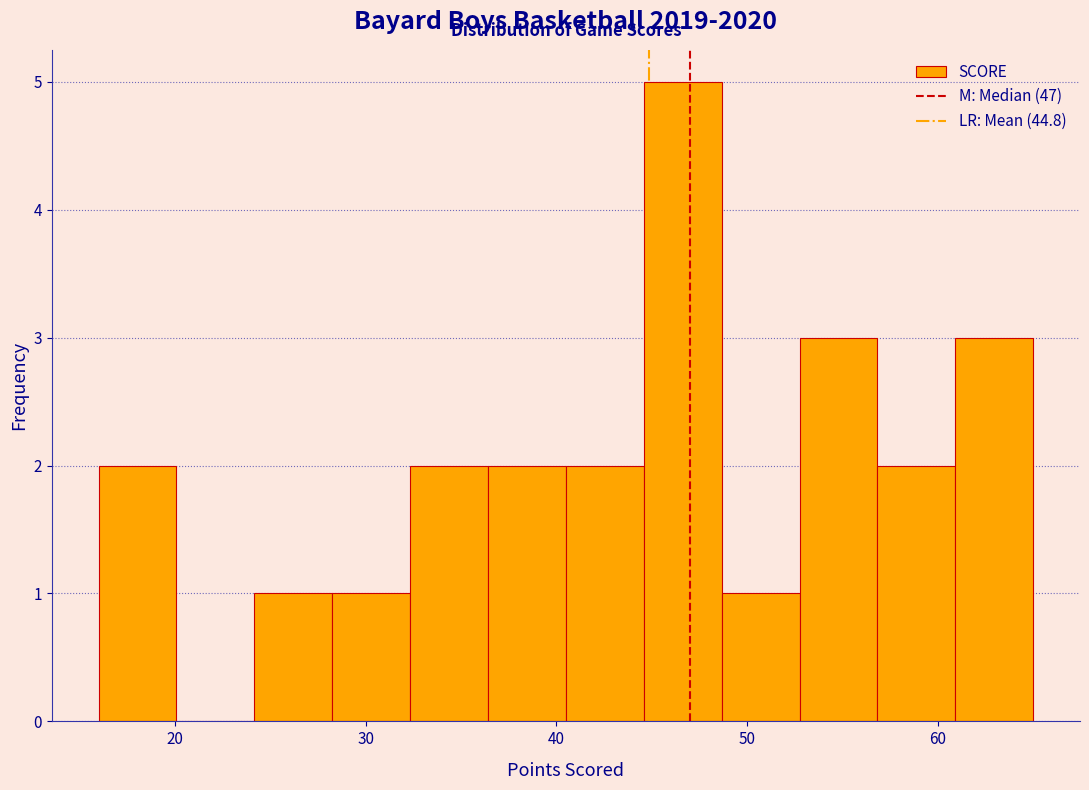

Which range on the x-axis has the tallest bar?

45 to 49